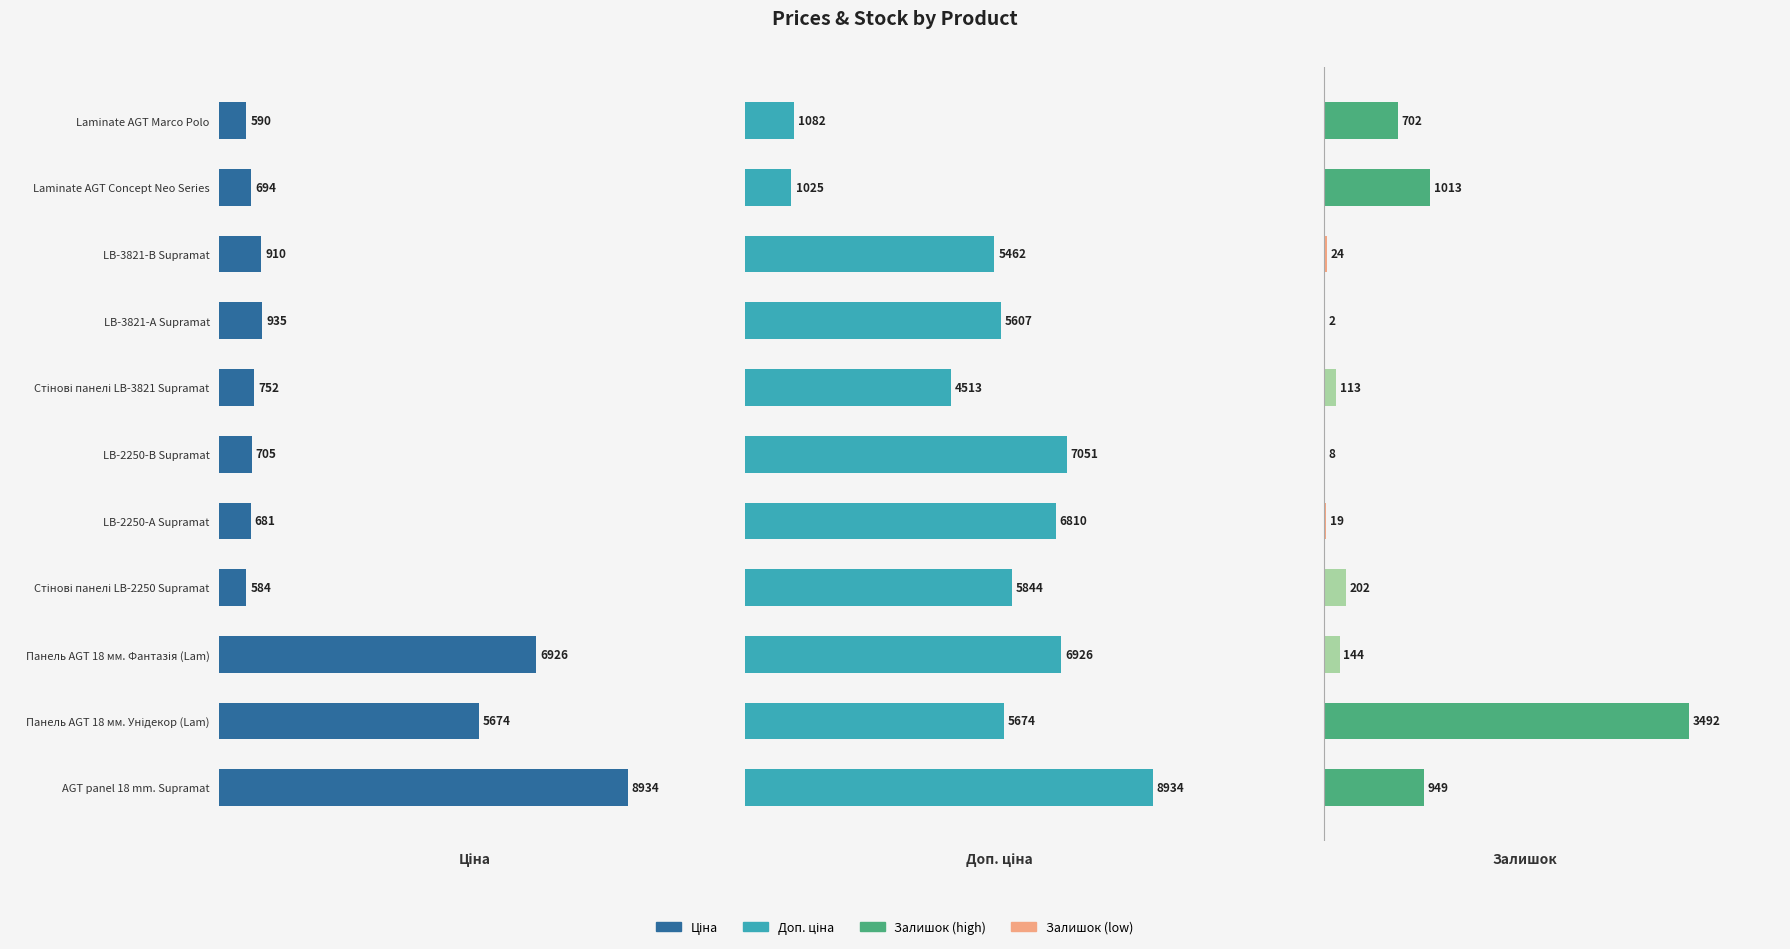

What is the smallest value displayed?

2.0